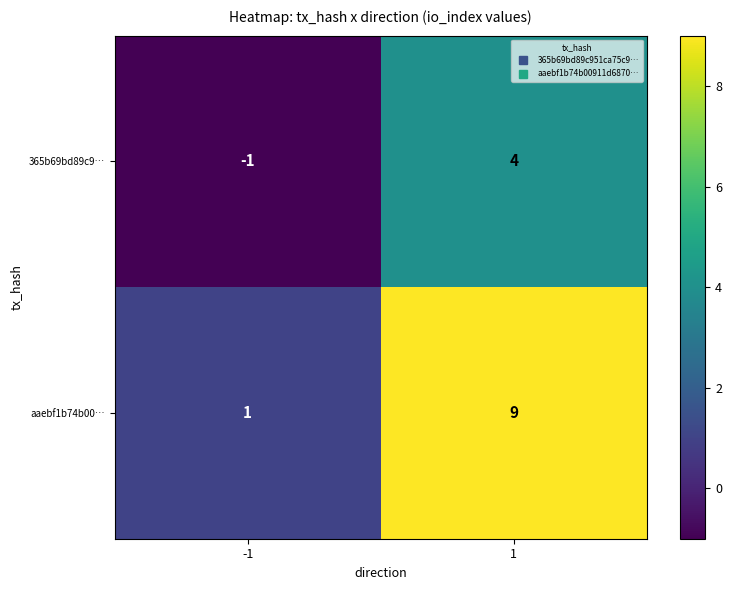

Rank the series at -1 from highest to lowest value.

aaebf1b74b00…, 365b69bd89c9…